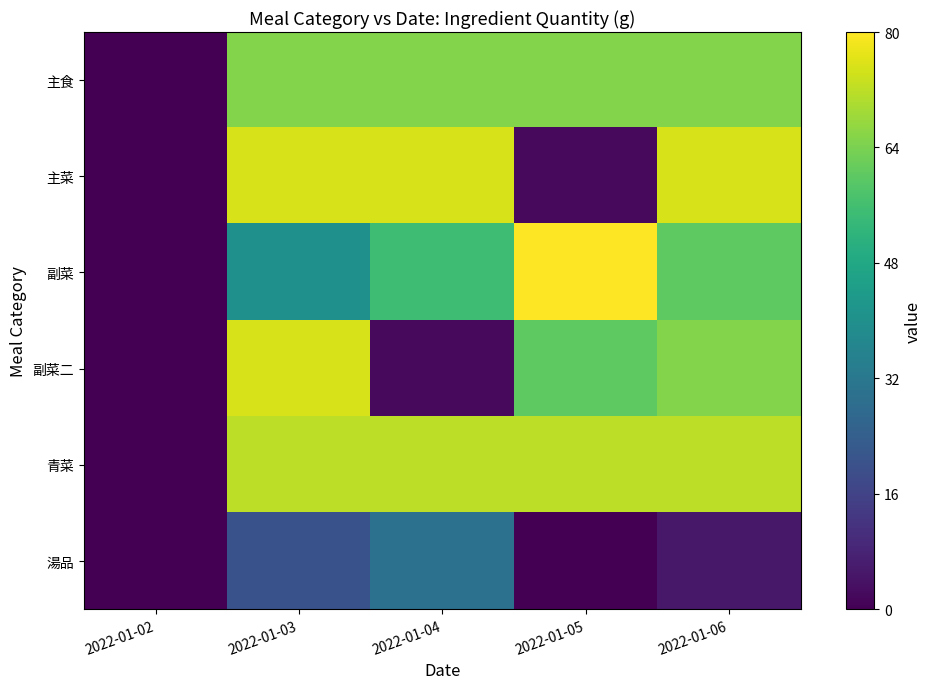

Reading right to left, what are all the values shown in this chart?

主食: 2022-01-06=65	2022-01-05=65	2022-01-04=65	2022-01-03=65	2022-01-02=0
主菜: 2022-01-06=75	2022-01-05=2	2022-01-04=75	2022-01-03=75	2022-01-02=0
副菜: 2022-01-06=60	2022-01-05=80	2022-01-04=55	2022-01-03=40	2022-01-02=0
副菜二: 2022-01-06=65	2022-01-05=60	2022-01-04=2	2022-01-03=75	2022-01-02=0
青菜: 2022-01-06=72	2022-01-05=72	2022-01-04=72	2022-01-03=72	2022-01-02=0
湯品: 2022-01-06=5	2022-01-05=0	2022-01-04=30	2022-01-03=20	2022-01-02=0